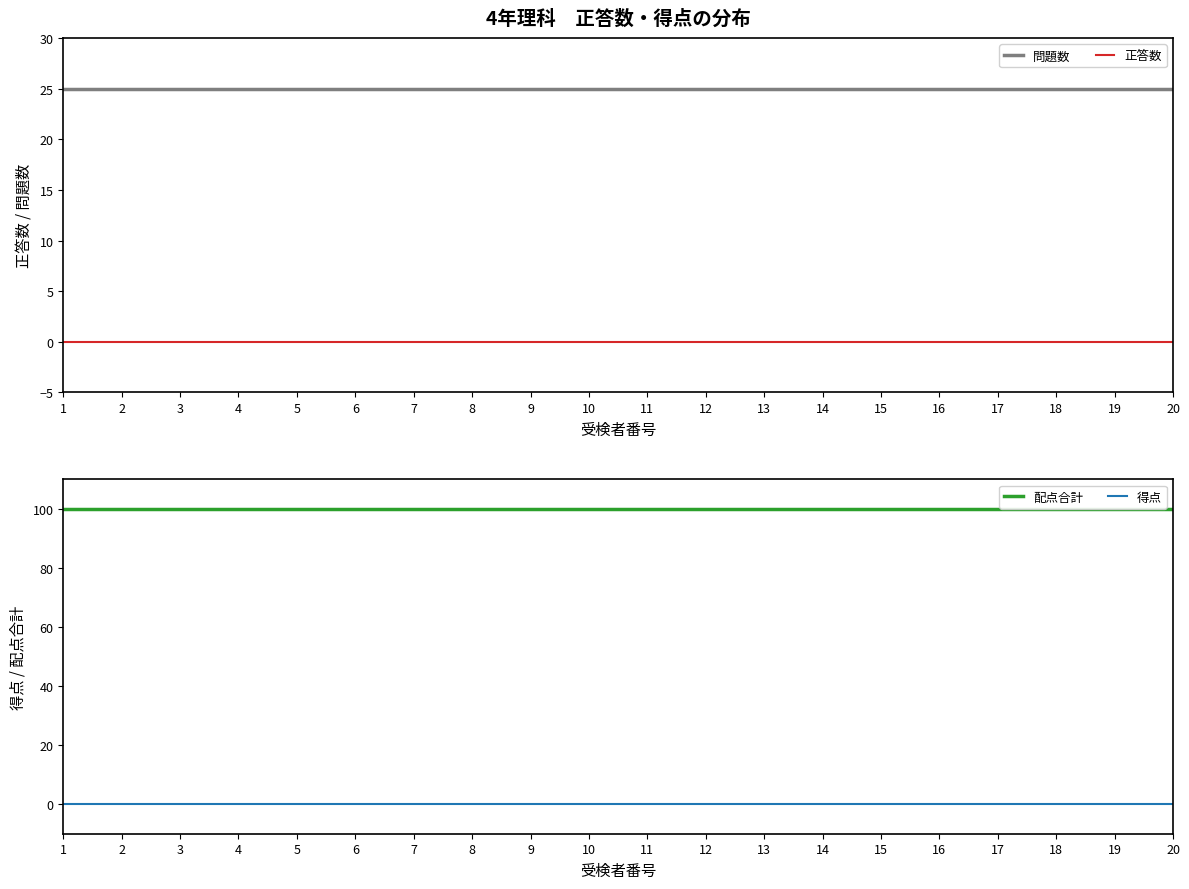

The value of 得点 at 11 is 0. True or false?

True